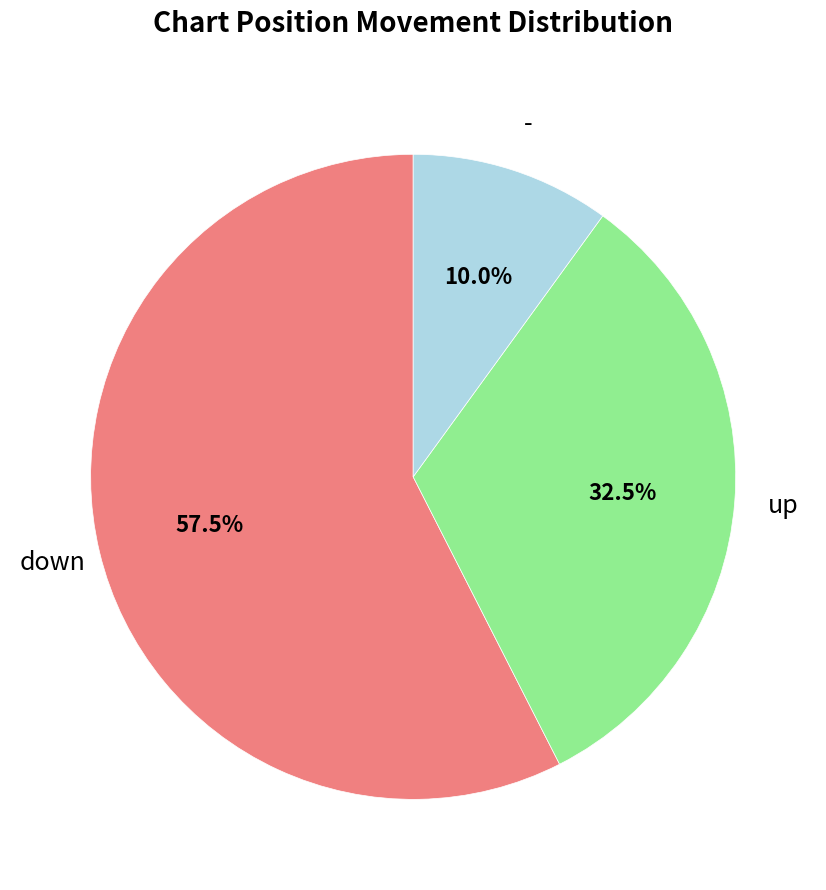

Does any single category account for the majority?

Yes